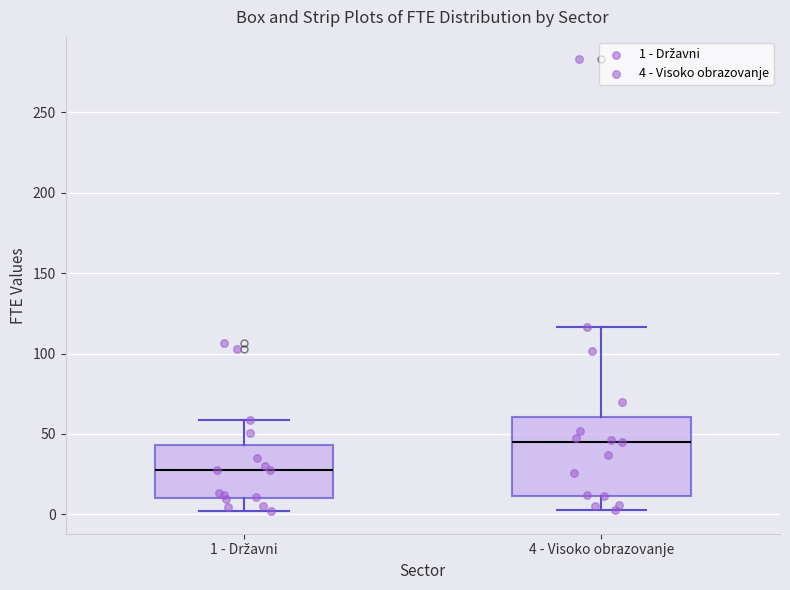

Reading left to right, read every box against the y-axis: the position of its median line, the range the box covers, and the ends of its whiskers. The values are not printed on the chart, so give them approximately, as read against the axis.

1 - Državni: median 30, box 10 to 45, whiskers 0 to 60
4 - Visoko obrazovanje: median 45, box 10 to 60, whiskers 5 to 115